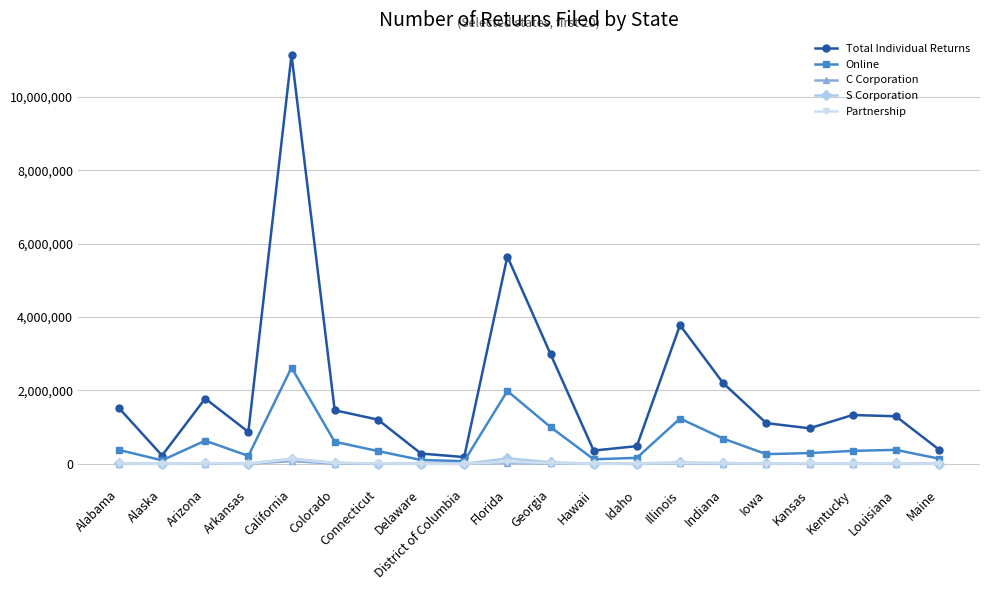

Which series has the widest spread of values?

Total Individual Returns